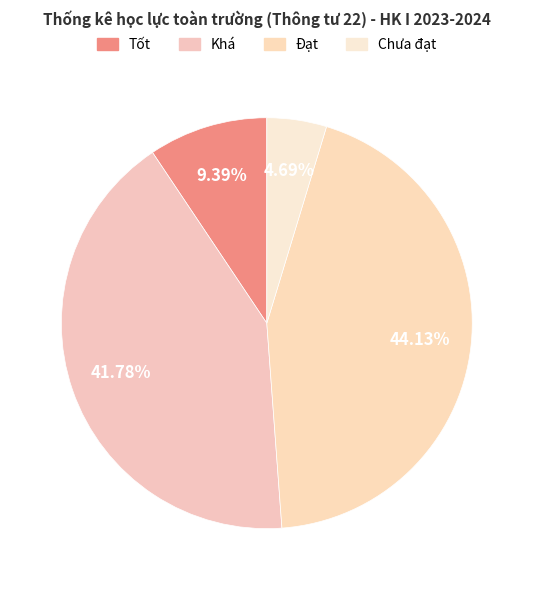

Count the number of slices in the pie.

4